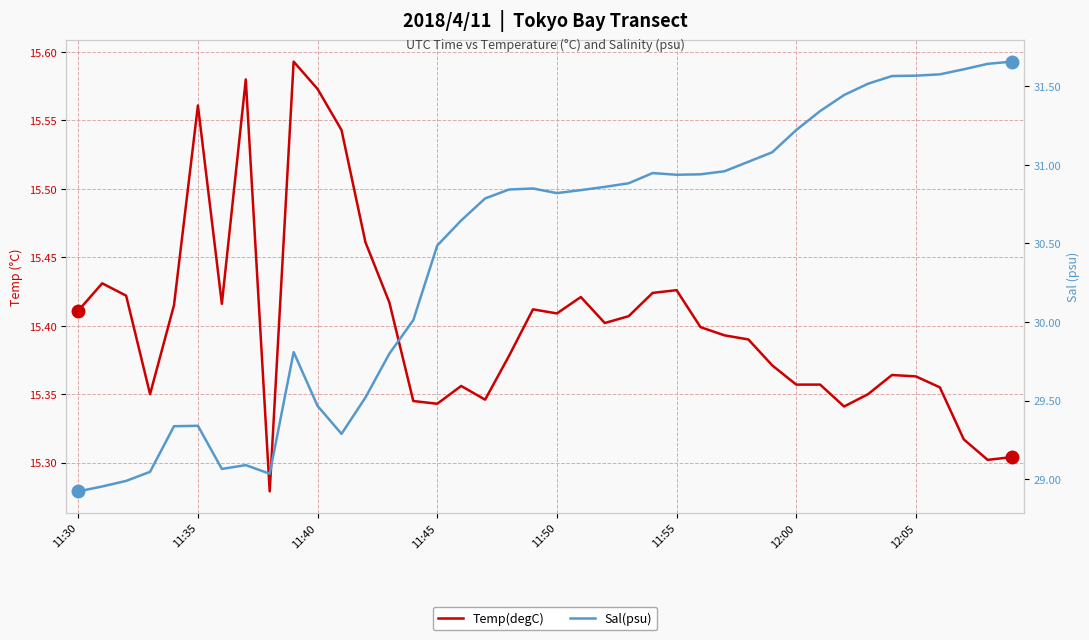

What is the maximum value for Sal(psu)?

31.7